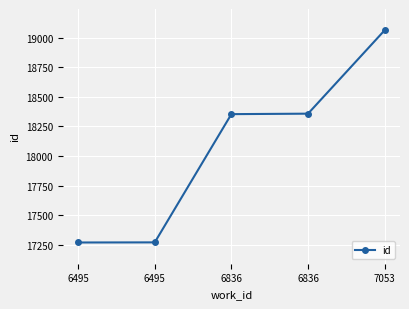

What is the value of the 2nd point from the left?

17271